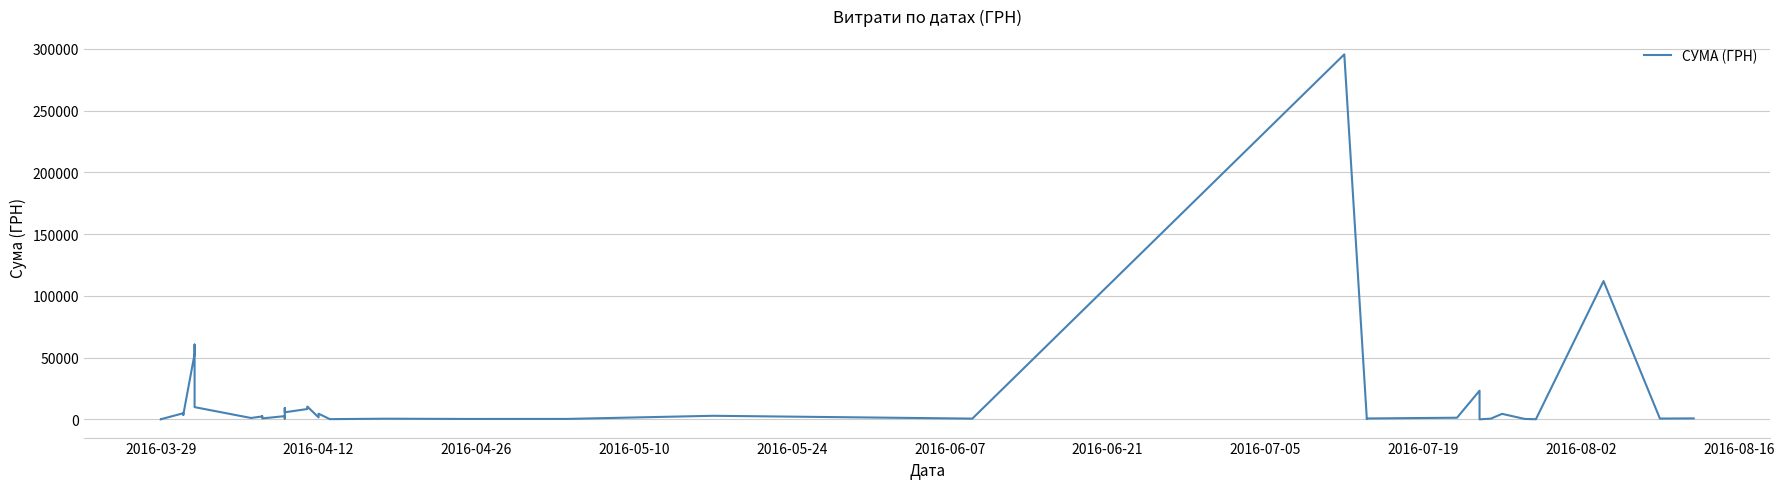

Does the chart display data point markers on the line(s)?

No